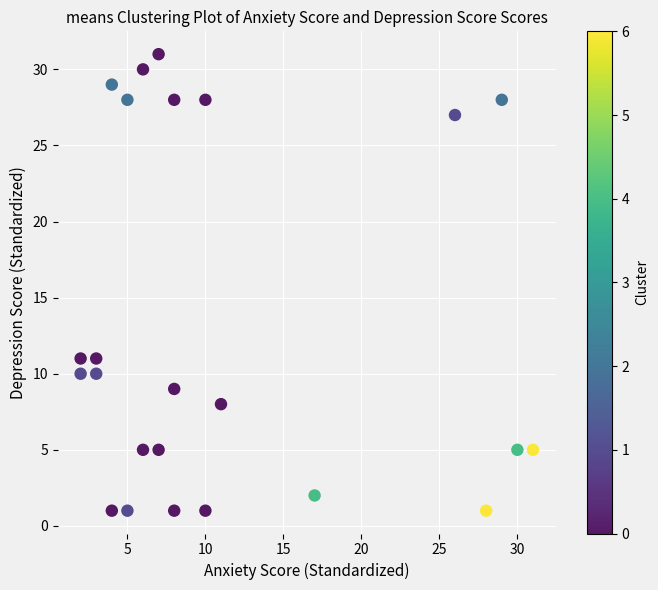

What is the range of Y values (max minus min)?

30